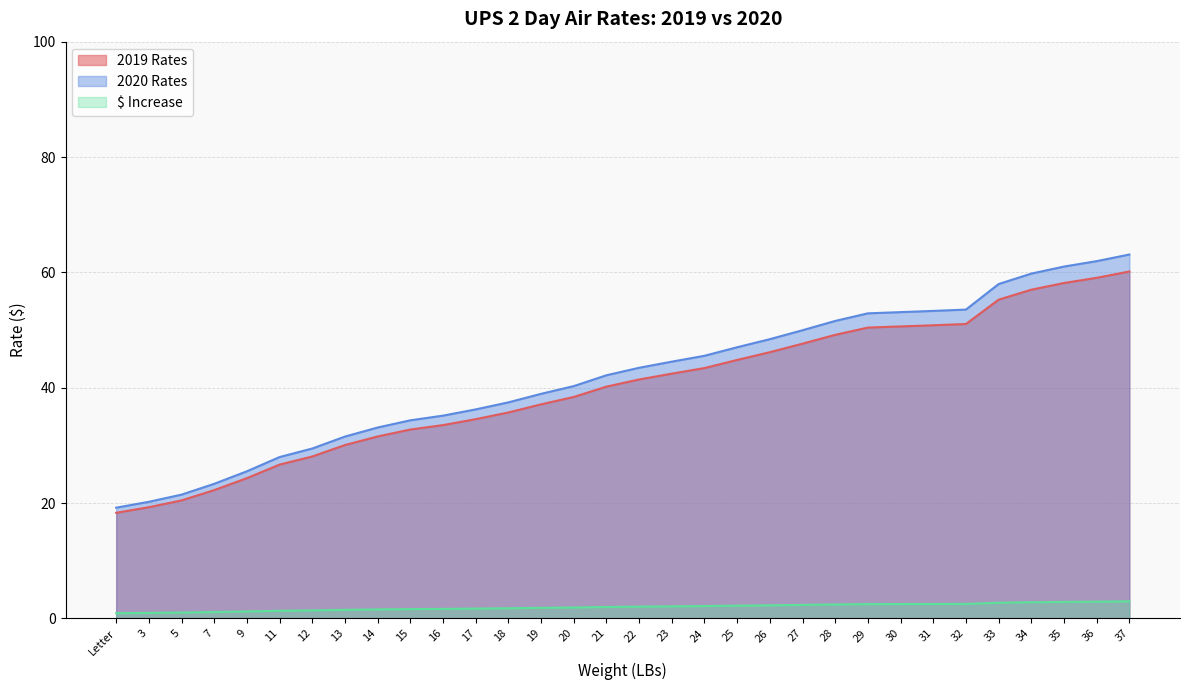

List the series in order of their peak value, highest first.

2020 Rates, 2019 Rates, $ Increase